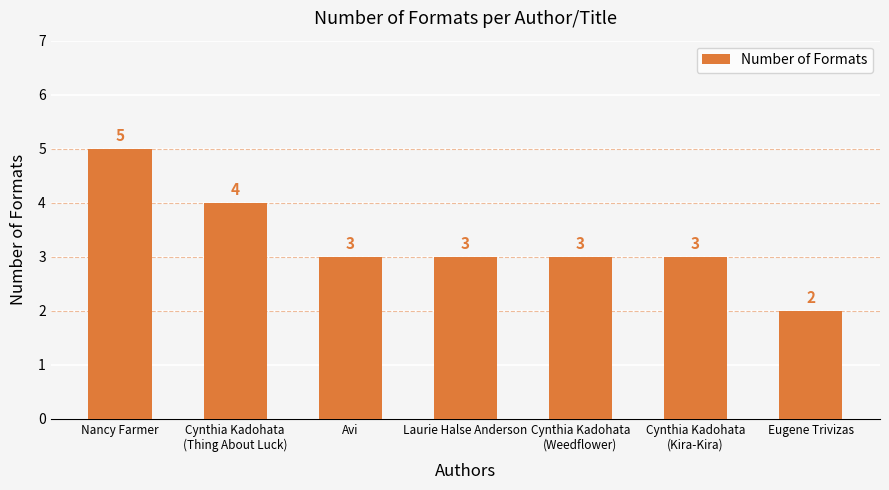

Reading right to left, transcribe all the data shown in this chart.

Eugene Trivizas=2	Cynthia Kadohata
(Kira-Kira)=3	Cynthia Kadohata
(Weedflower)=3	Laurie Halse Anderson=3	Avi=3	Cynthia Kadohata
(Thing About Luck)=4	Nancy Farmer=5